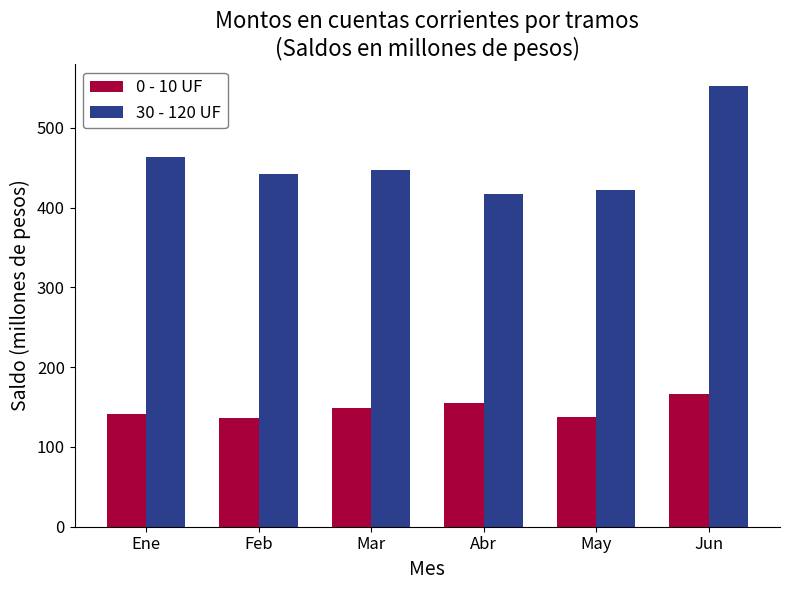

What are all the series names shown in the legend?

0 - 10 UF, 30 - 120 UF